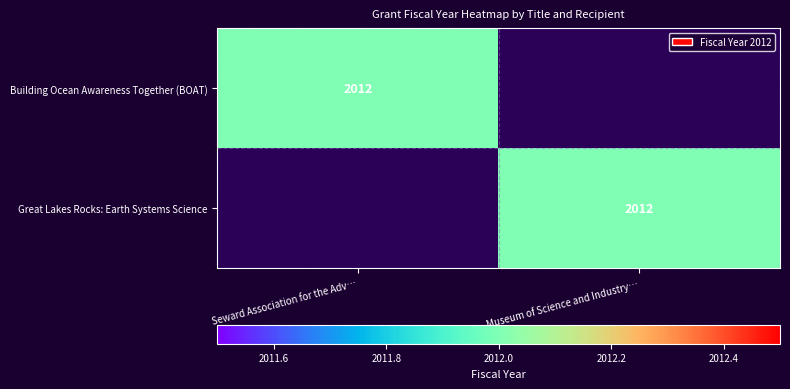

The value of Building Ocean Awareness Together (BOAT) at Seward Association for the Adv… is 1269. True or false?

False